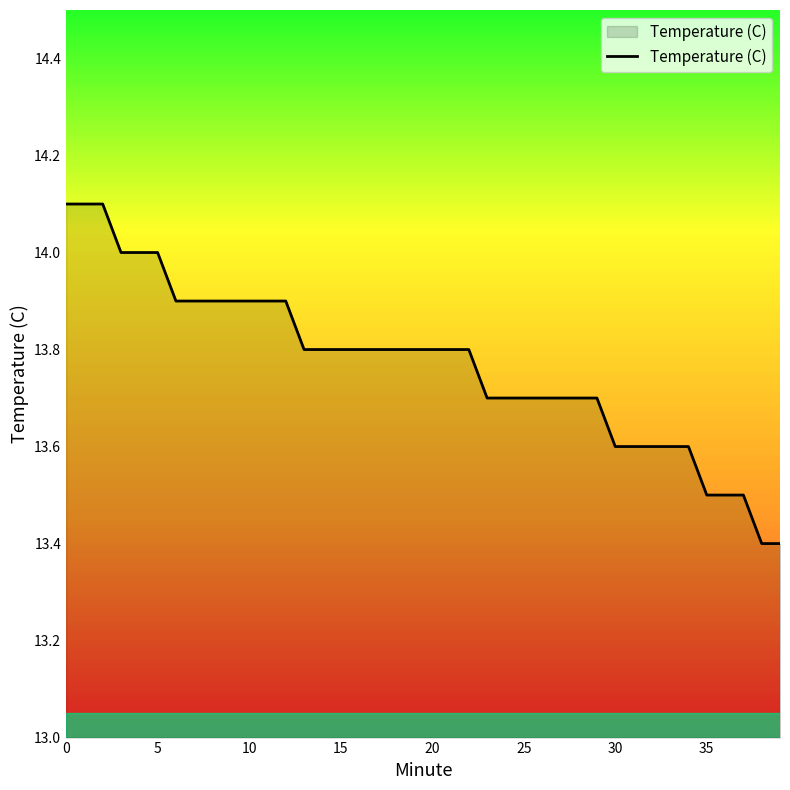

What is the sum of all values?

550.8